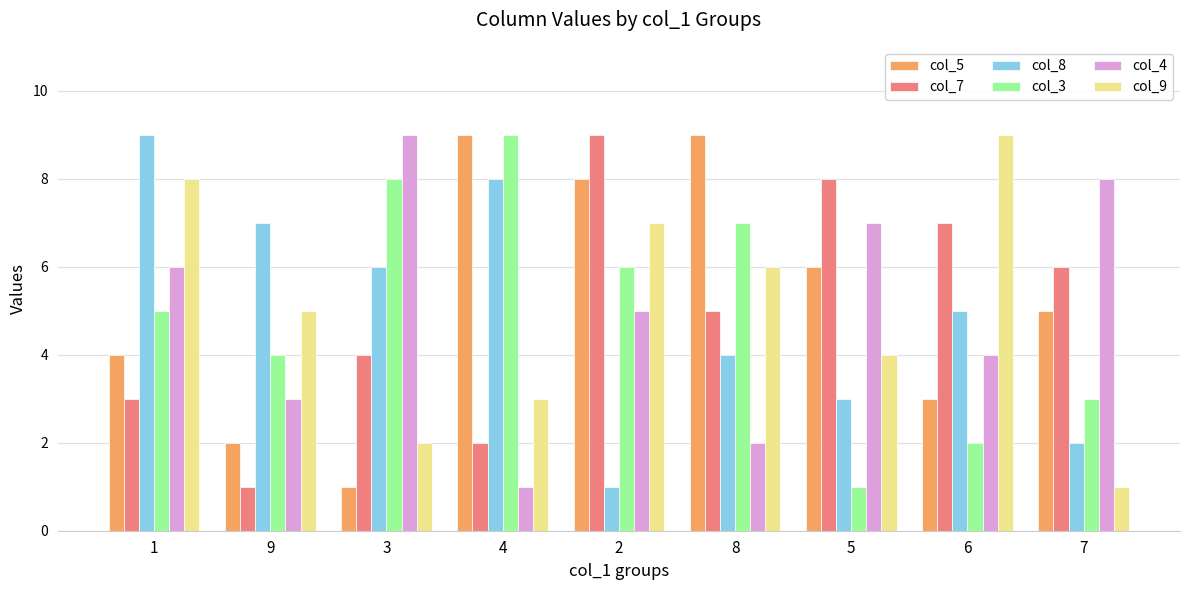

How many data points in col_3 are less than 5?

4